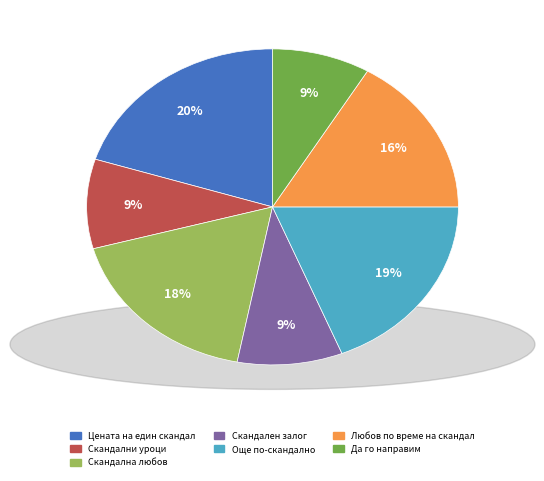

Count the number of slices in the pie.

7